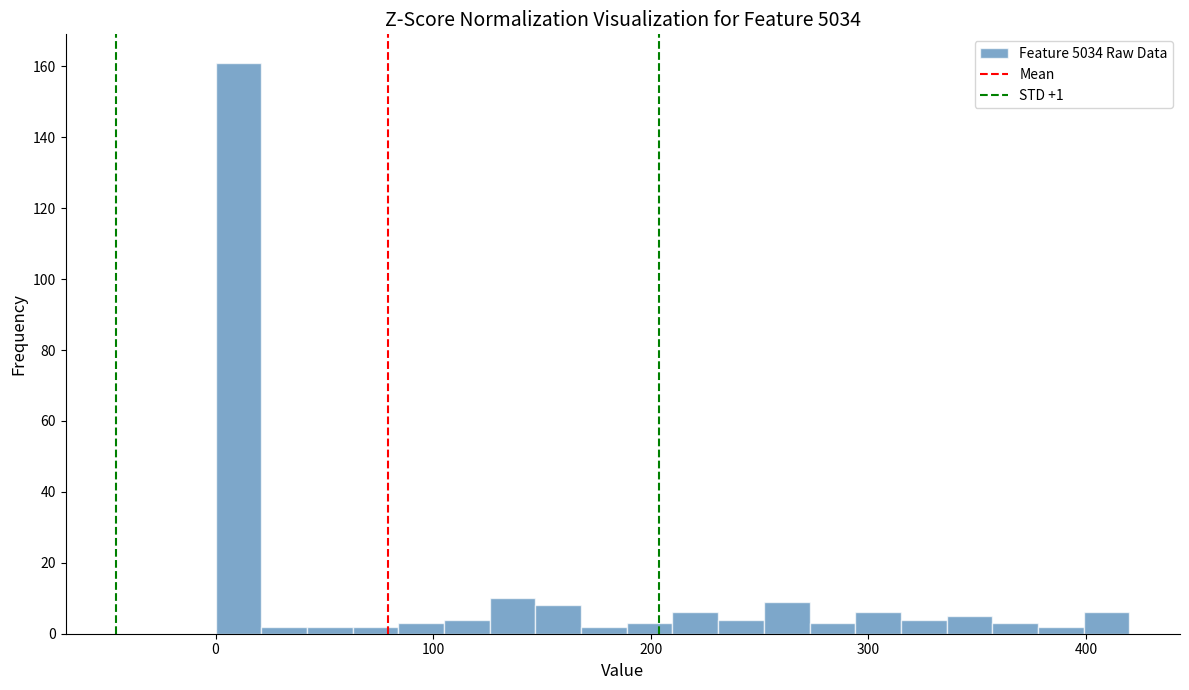

Around what value on the x-axis is the tallest bar? Give the approximate position of its centre, as read against the axis.

10